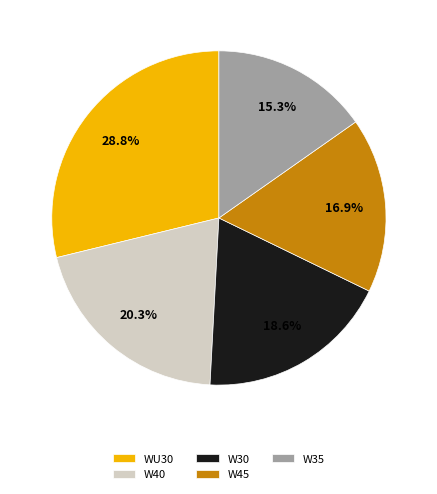

To the nearest percent, what is the average slice percentage?

20%